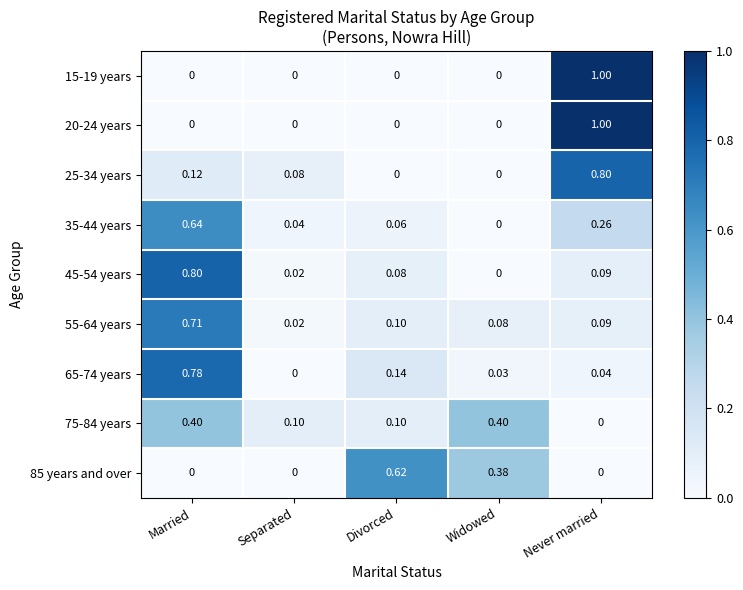

How many values in 15-19 years are above zero?

1